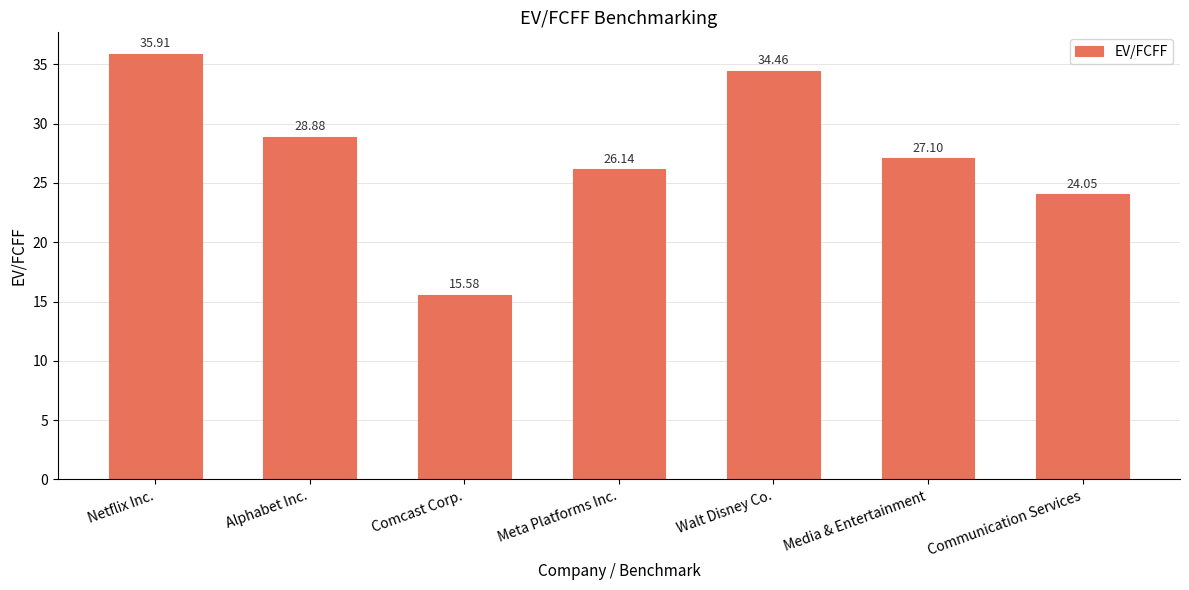

What is the smallest value displayed?

15.6